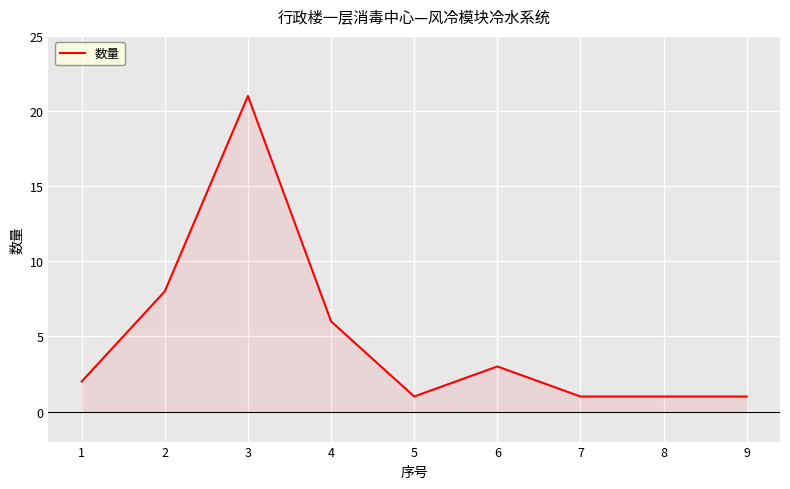

True or false: the data shows 1 at 5.

True